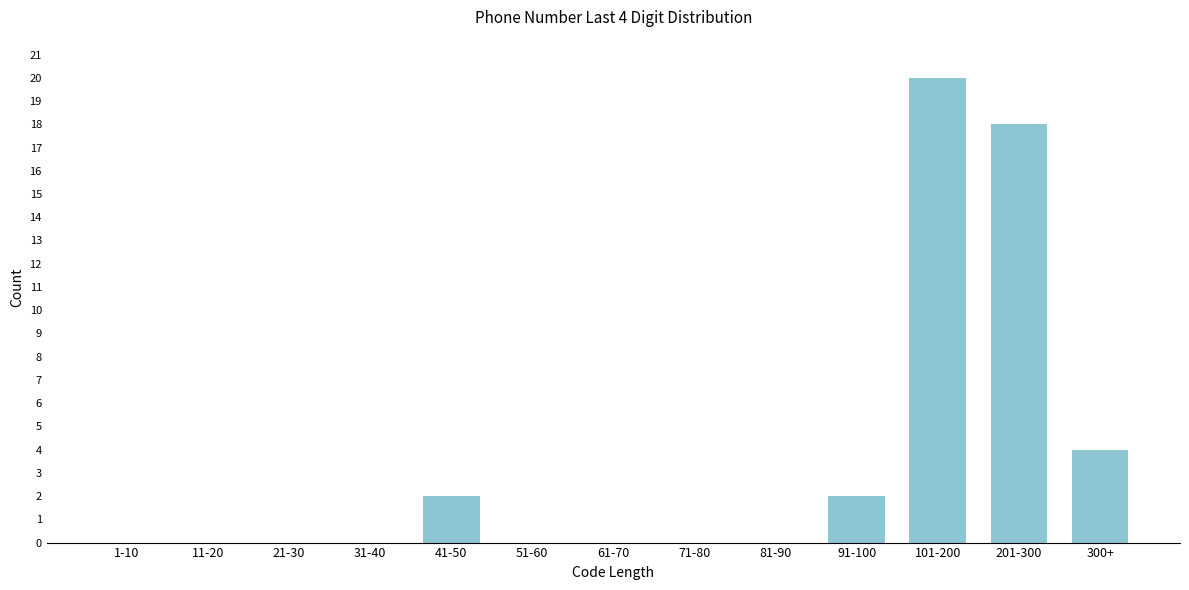

Reading left to right, list all the values displayed in this chart.

1-10=0	11-20=0	21-30=0	31-40=0	41-50=2	51-60=0	61-70=0	71-80=0	81-90=0	91-100=2	101-200=20	201-300=18	300+=4